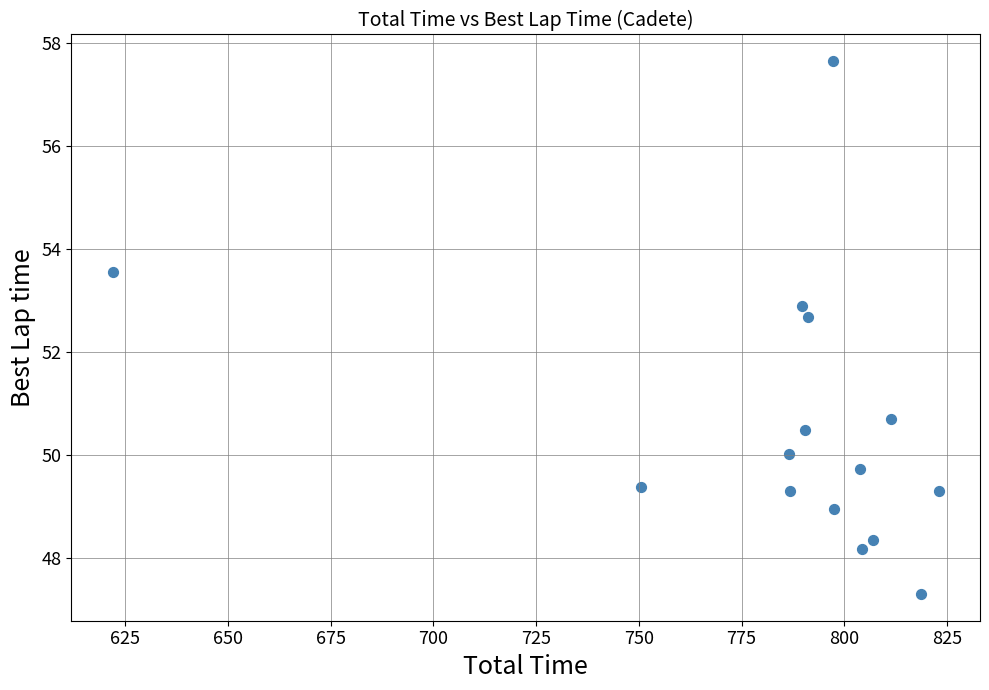

What Y value in the scatter plot is closest to 52?

52.7